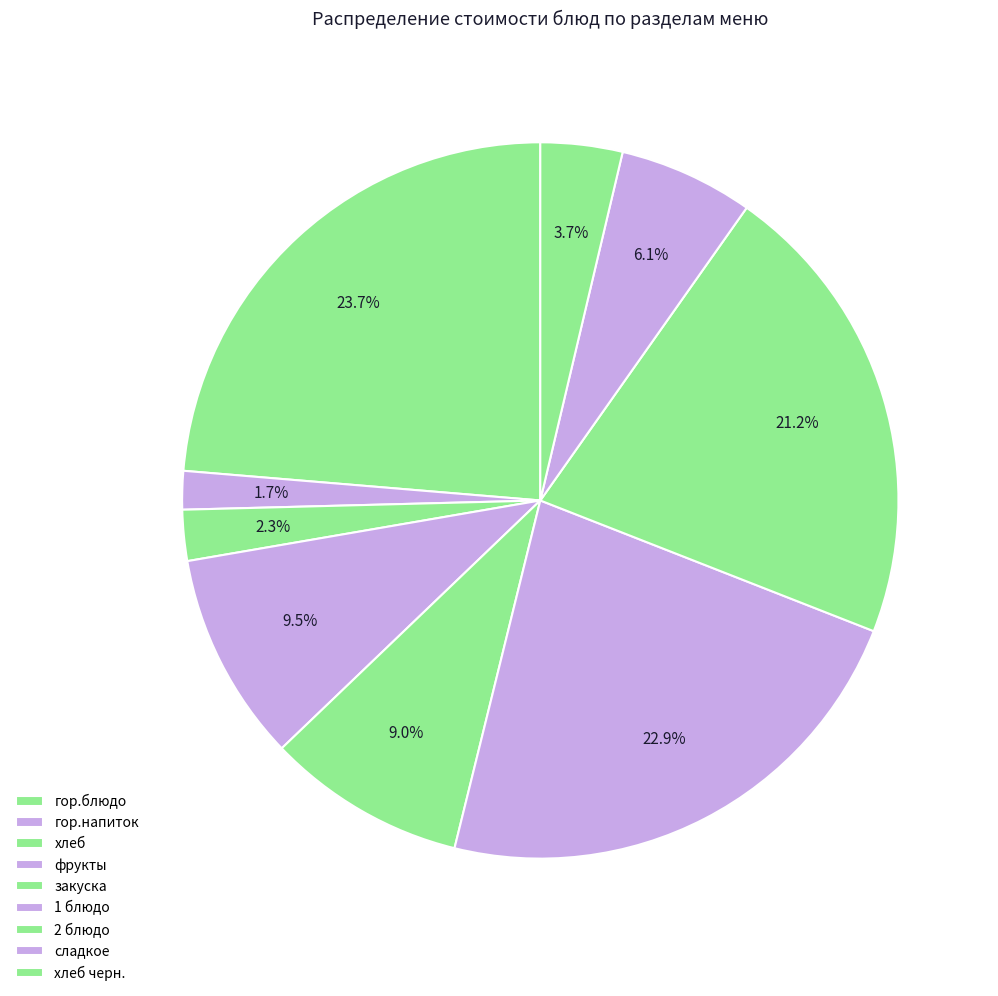

How many segments does this pie chart have?

9